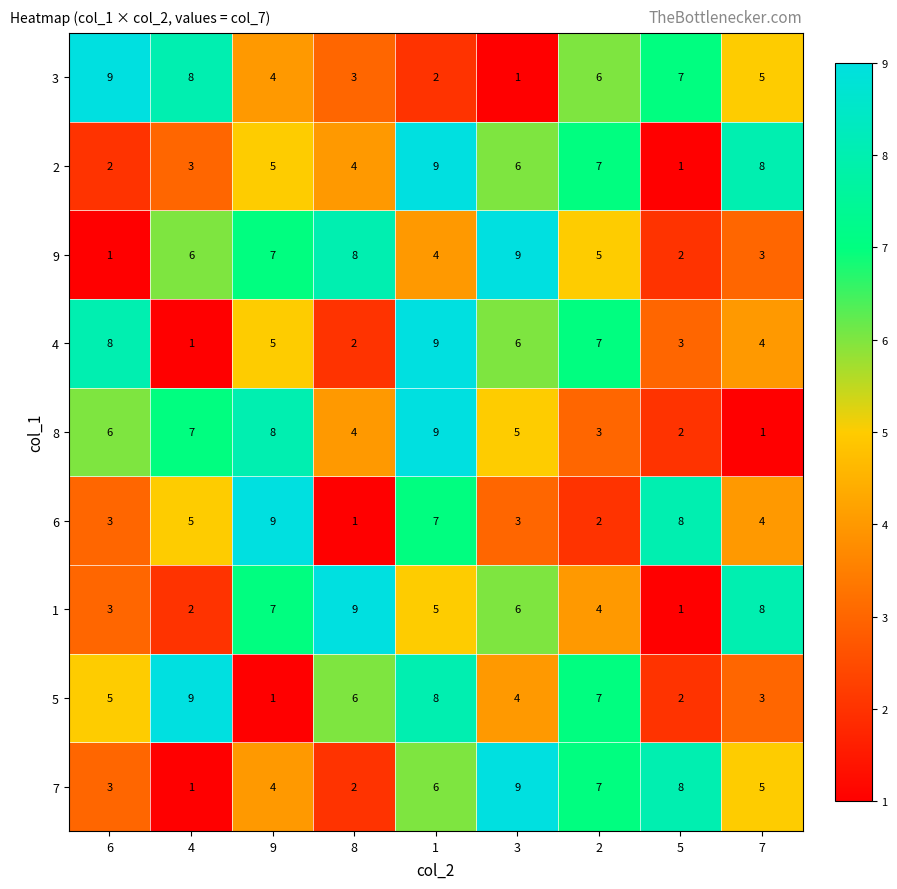

At which category is the sum across all series the highest?

1